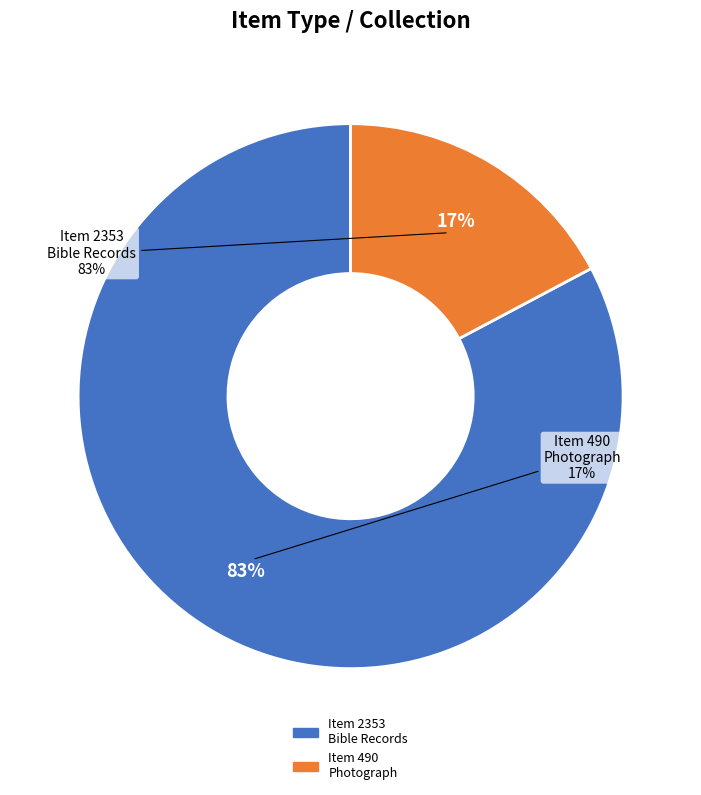

To the nearest percent, what percentage of the pie is Booth family group photograph?

17%